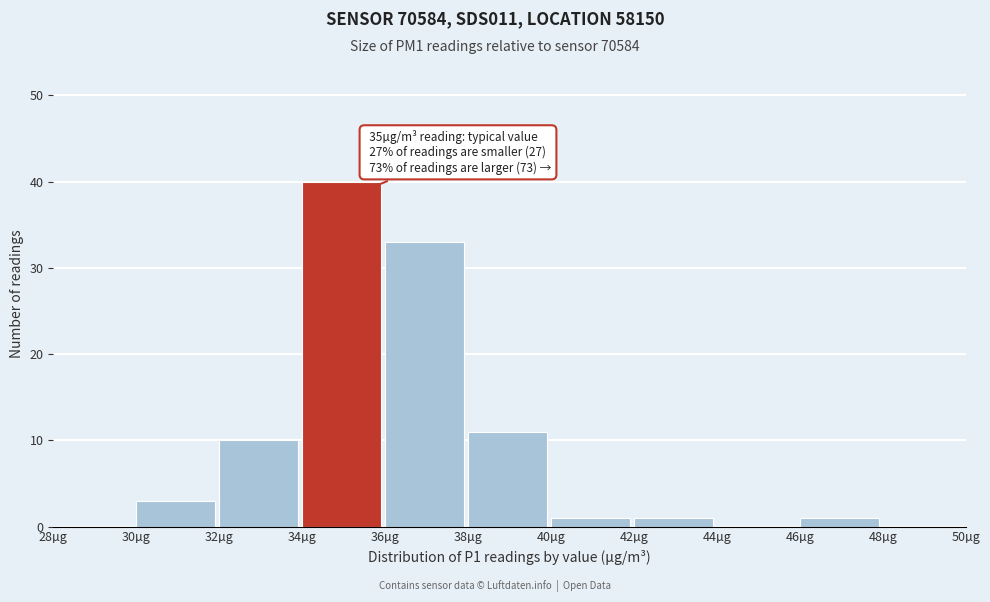

Over which range of the x-axis is the bar tallest?

34 to 36